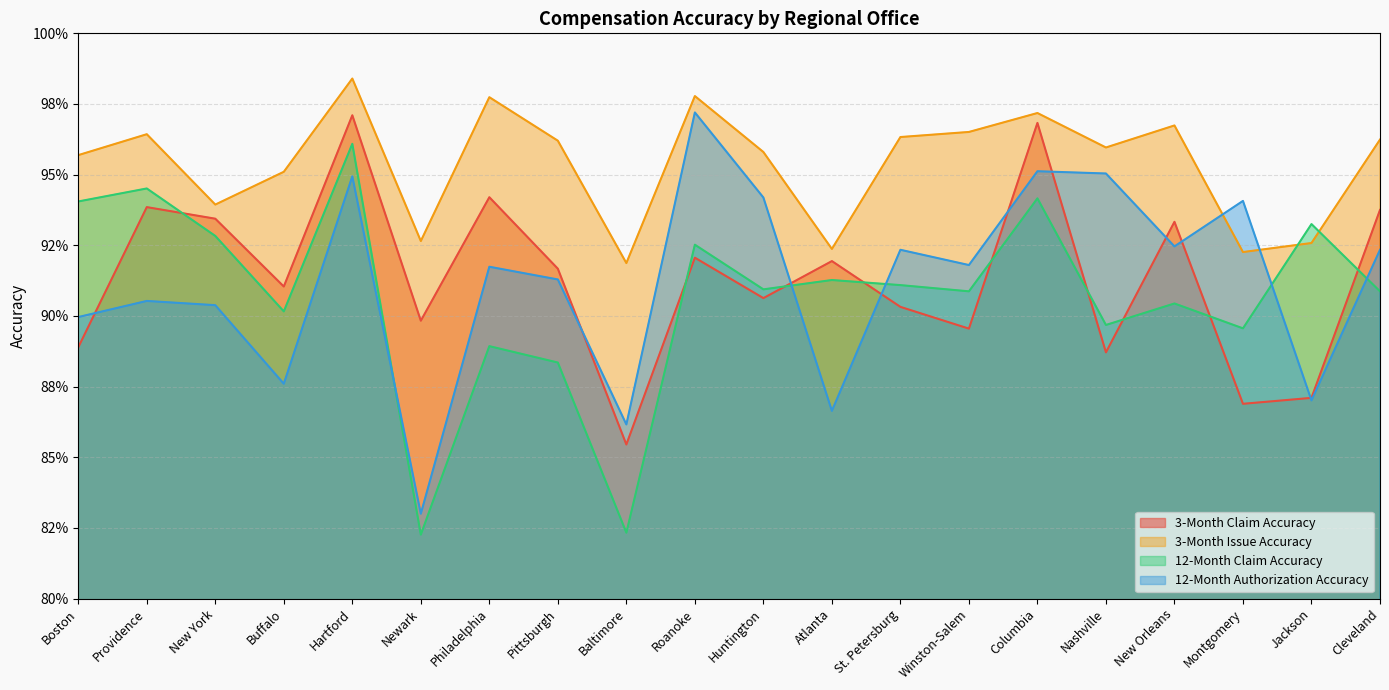

The value of 12-Month Claim Accuracy at Baltimore is 0.3. True or false?

False